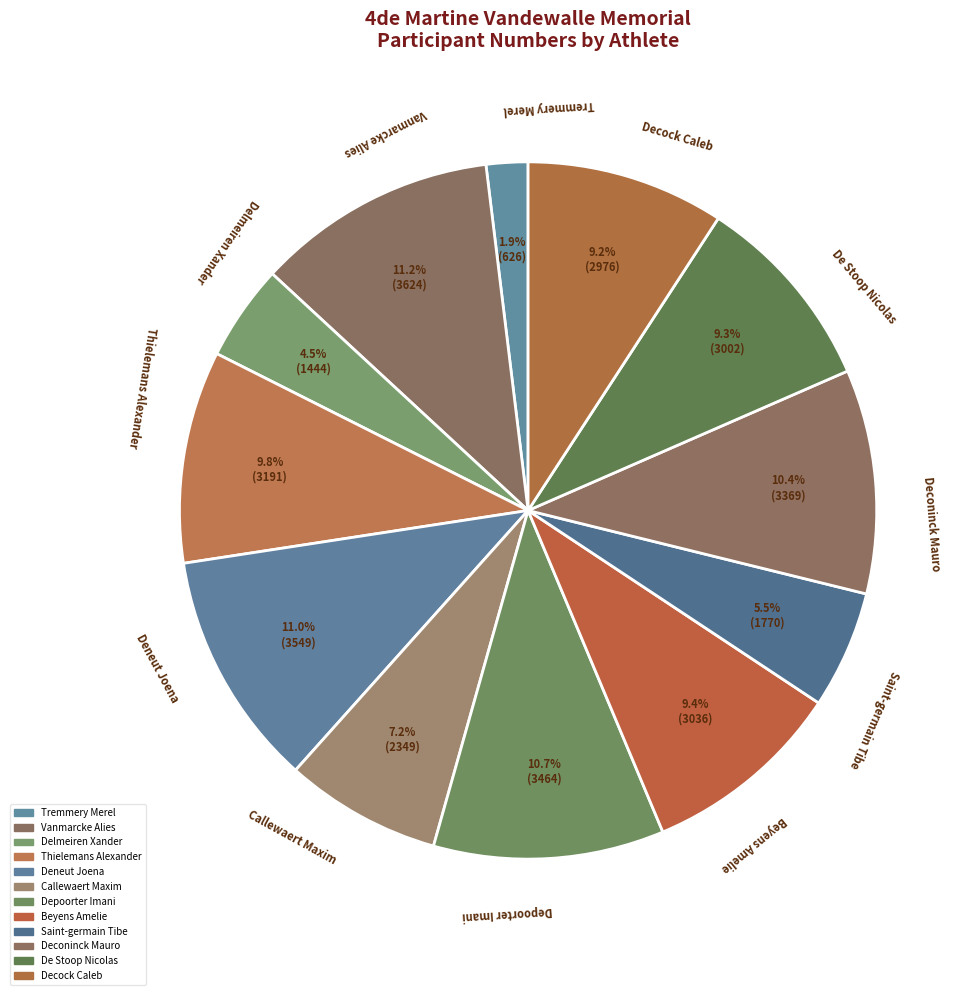

How many slices are in this pie chart?

12